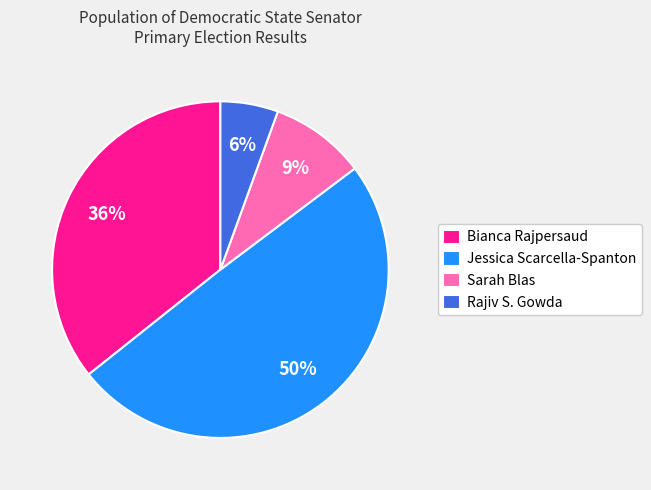

Does any single category account for the majority?

No